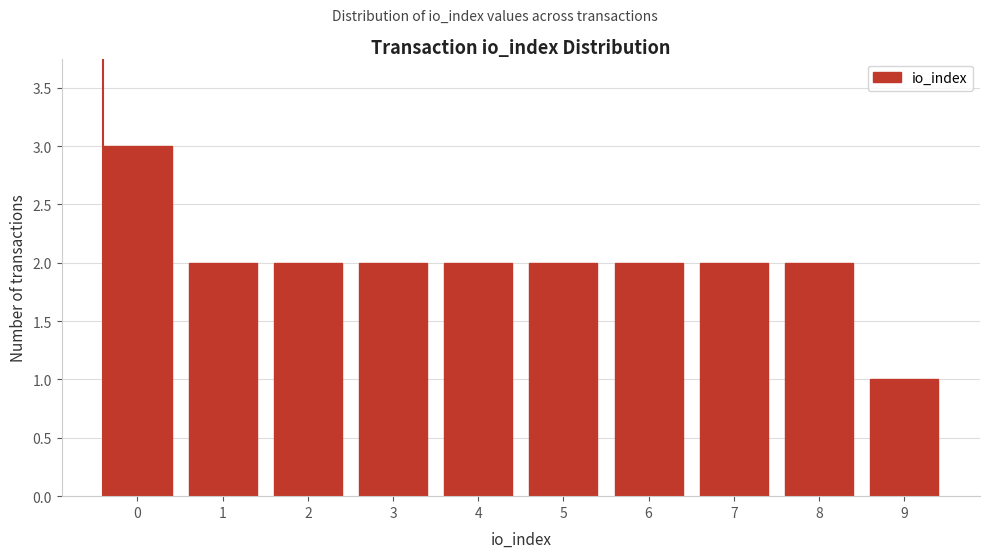

Reading left to right, list all the values displayed in this chart.

3	2	2	2	2	2	2	2	2	1